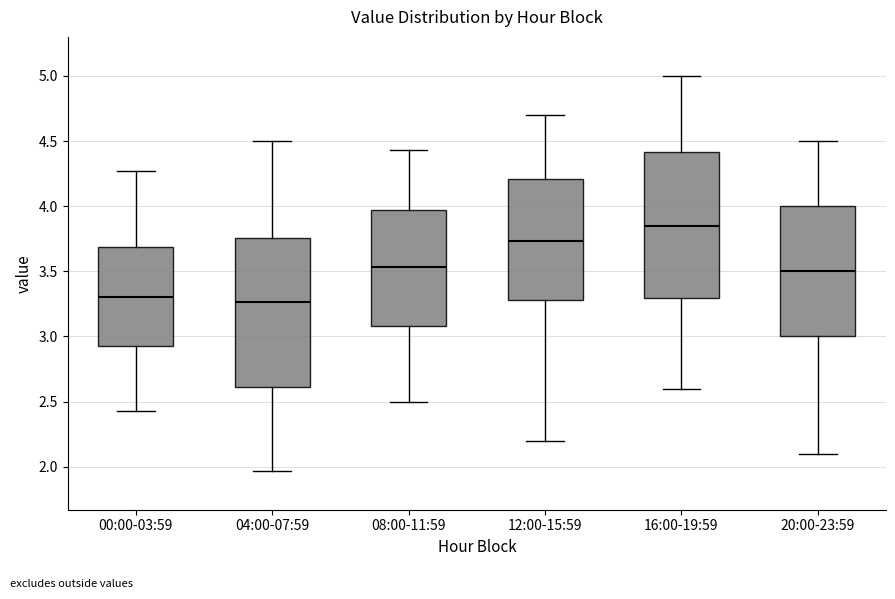

Reading left to right, read every box against the y-axis: the position of its median line, the range the box covers, and the ends of its whiskers. The values are not printed on the chart, so give them approximately, as read against the axis.

00:00-03:59: median 3.30, box 2.95 to 3.70, whiskers 2.45 to 4.25
04:00-07:59: median 3.25, box 2.60 to 3.75, whiskers 1.95 to 4.50
08:00-11:59: median 3.55, box 3.10 to 3.95, whiskers 2.50 to 4.45
12:00-15:59: median 3.75, box 3.30 to 4.20, whiskers 2.20 to 4.70
16:00-19:59: median 3.85, box 3.30 to 4.40, whiskers 2.60 to 5.00
20:00-23:59: median 3.50, box 3.00 to 4.00, whiskers 2.10 to 4.50